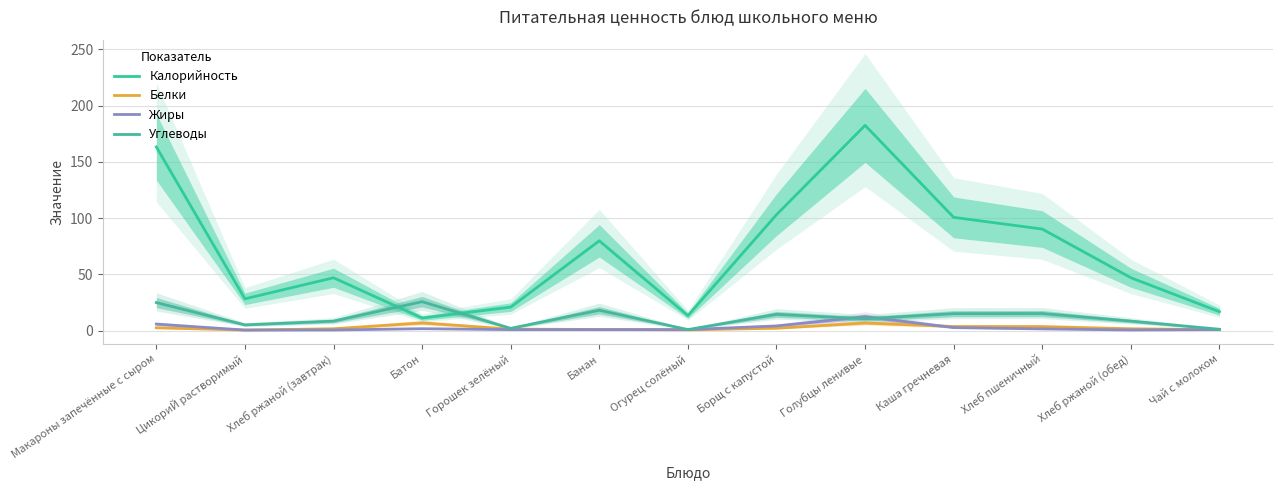

At how many categories does at least one series exceed 39?

8